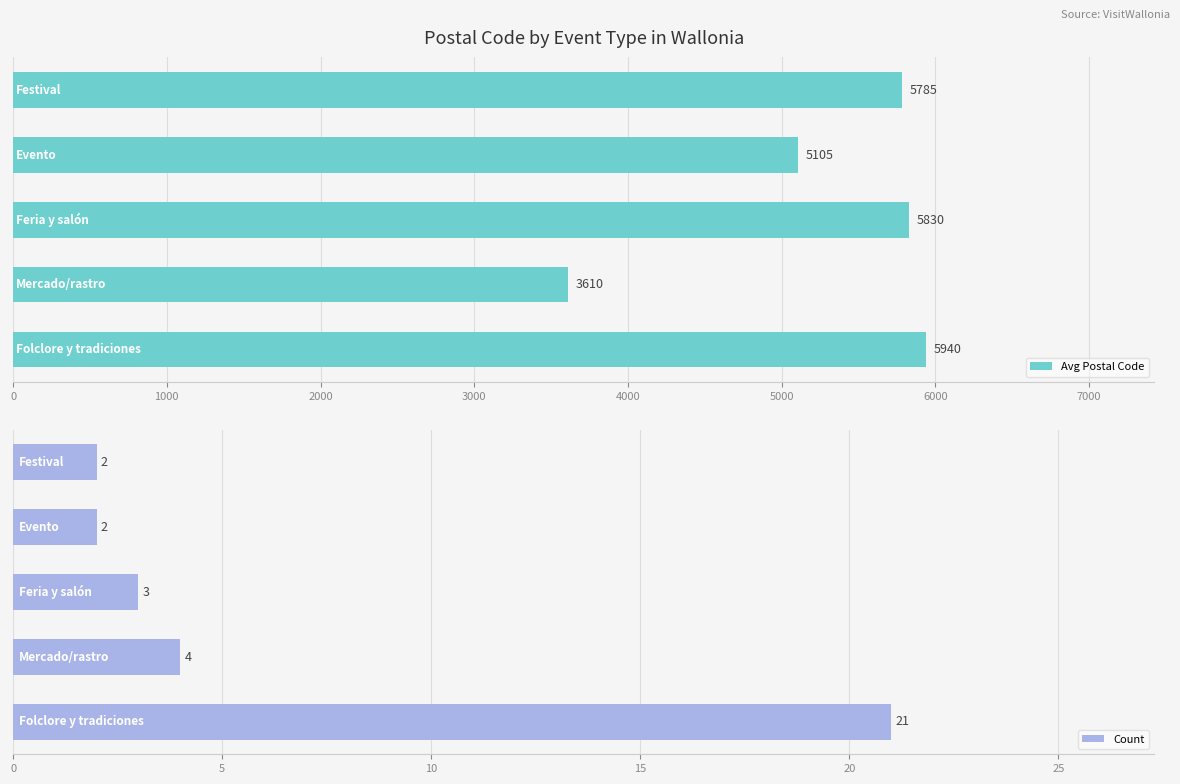

Which series changed the most between 3000 and 4000?

Avg Postal Code